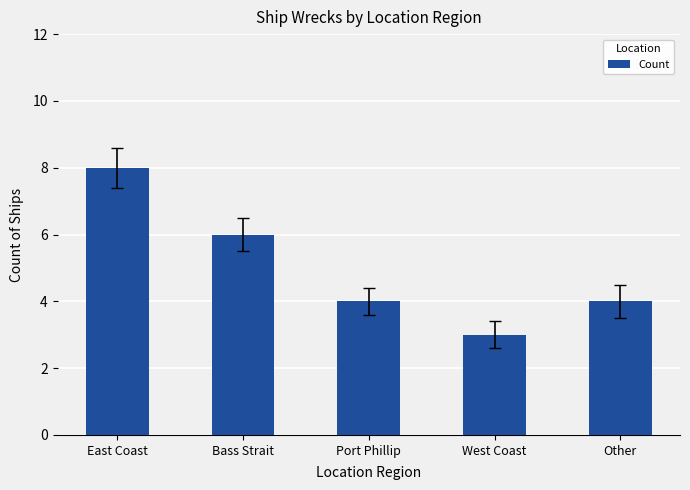

What is the difference between the maximum and minimum values?

5